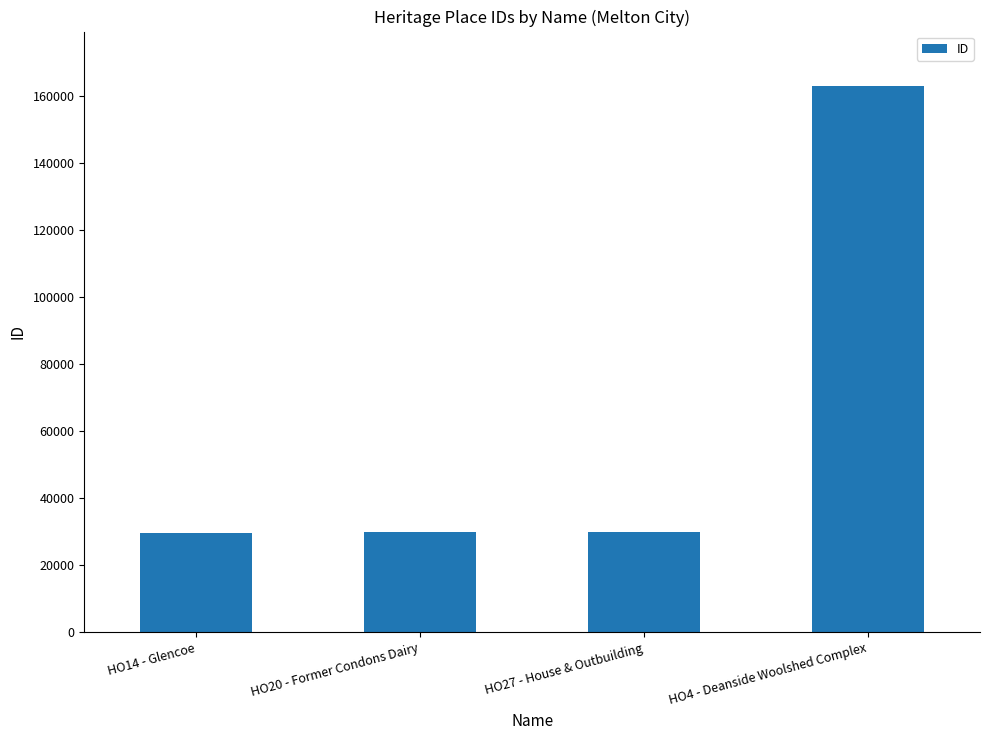

What value does the data have at HO14 - Glencoe?

29797